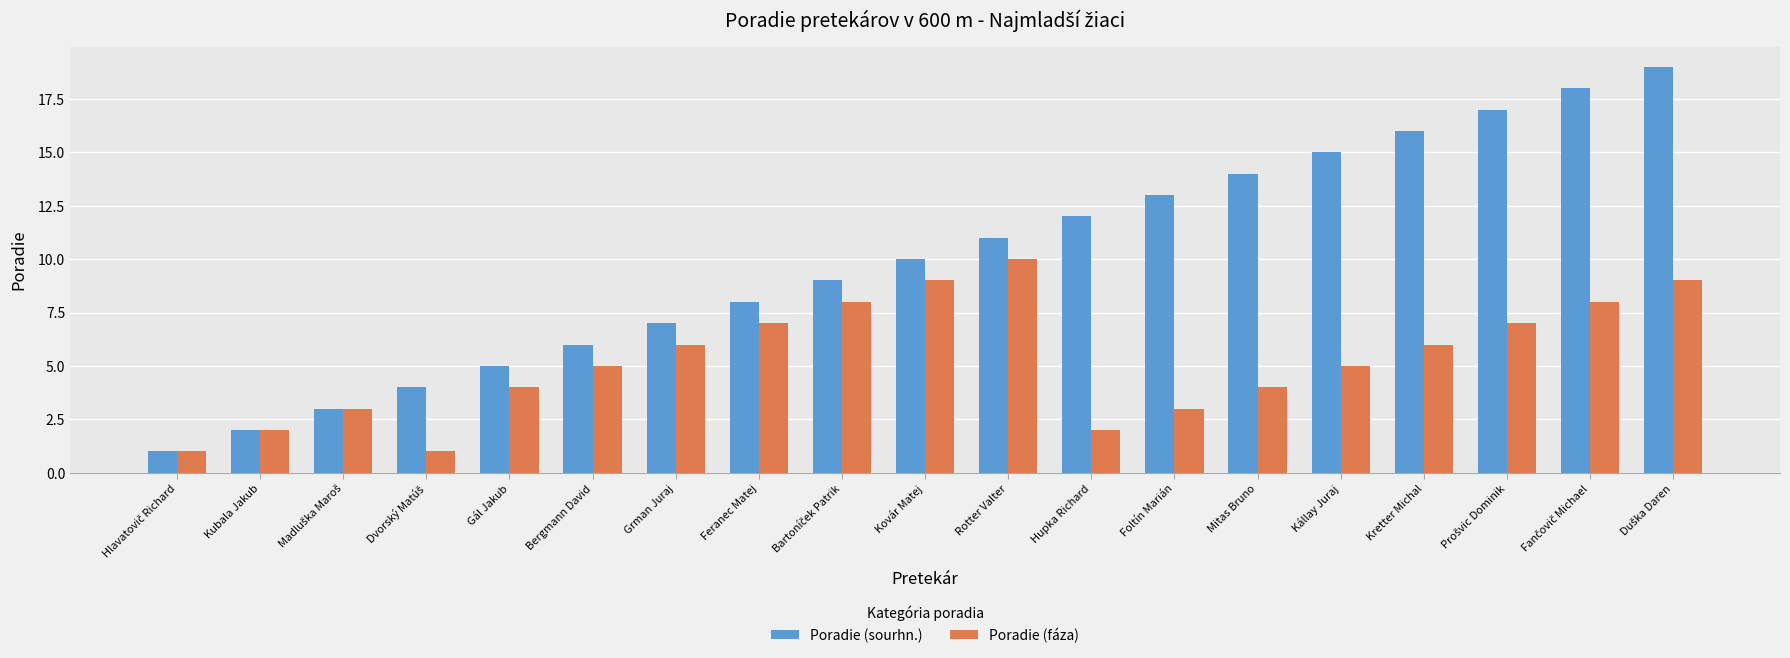

What is the spread (max minus min) of values at Foltín Marián?

10